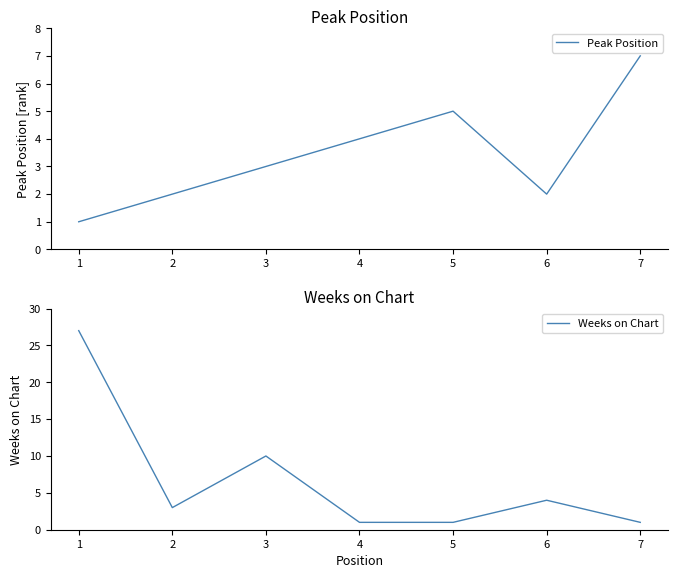

At which category does Weeks on Chart reach its first local valley?

2